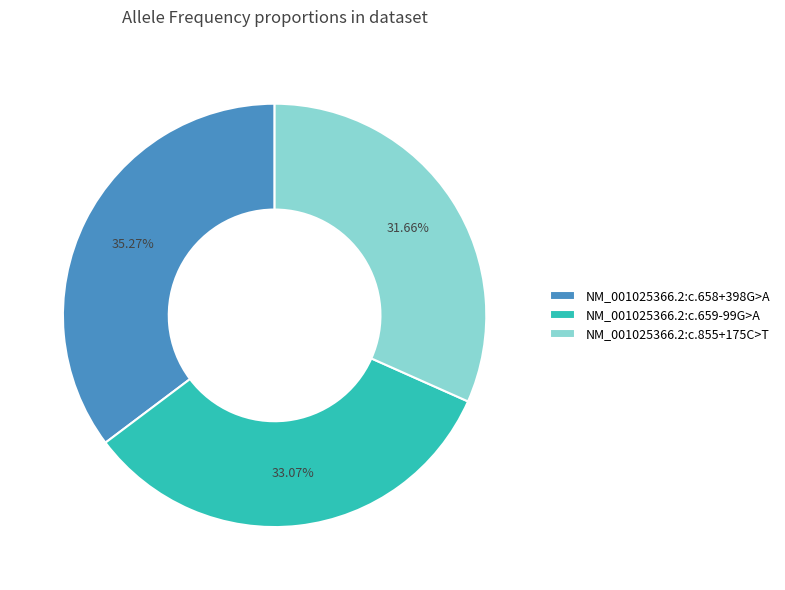

Count the number of slices in the pie.

3